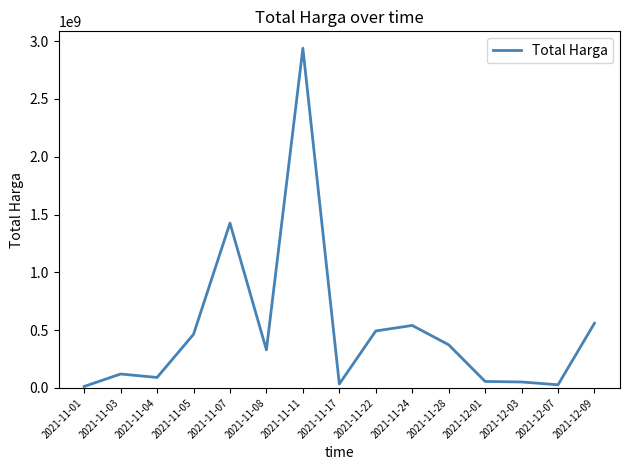

Between 2021-11-03 and 2021-11-24, which is larger?

2021-11-24